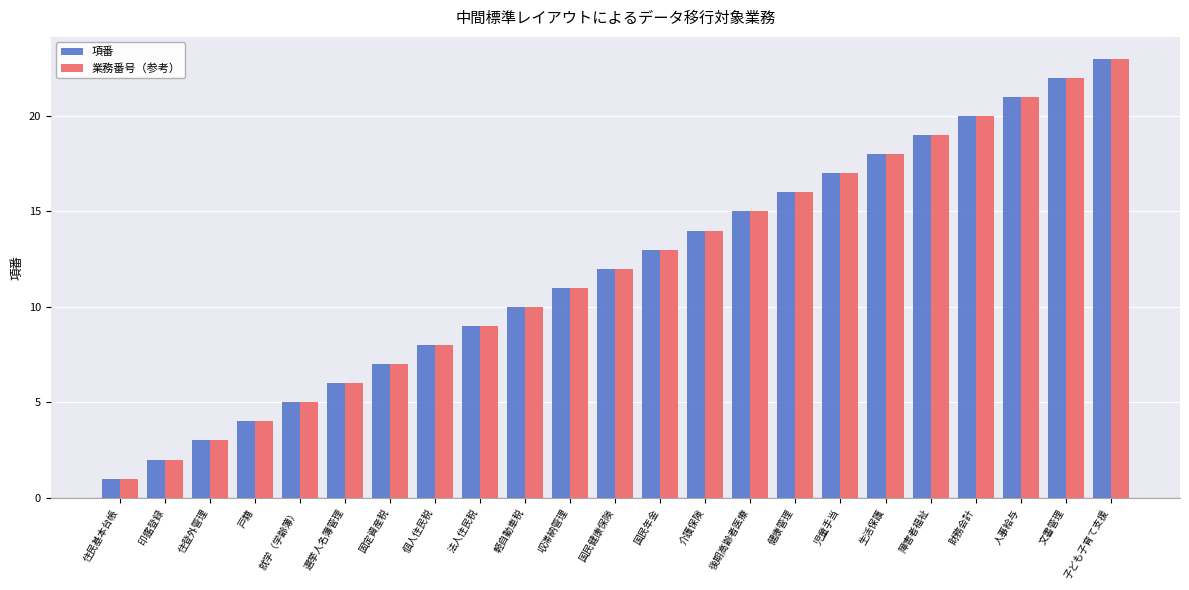

Reading left to right, list all the values displayed in this chart.

項番: 1	2	3	4	5	6	7	8	9	10	11	12	13	14	15	16	17	18	19	20	21	22	23
業務番号（参考）: 1	2	3	4	5	6	7	8	9	10	11	12	13	14	15	16	17	18	19	20	21	22	23